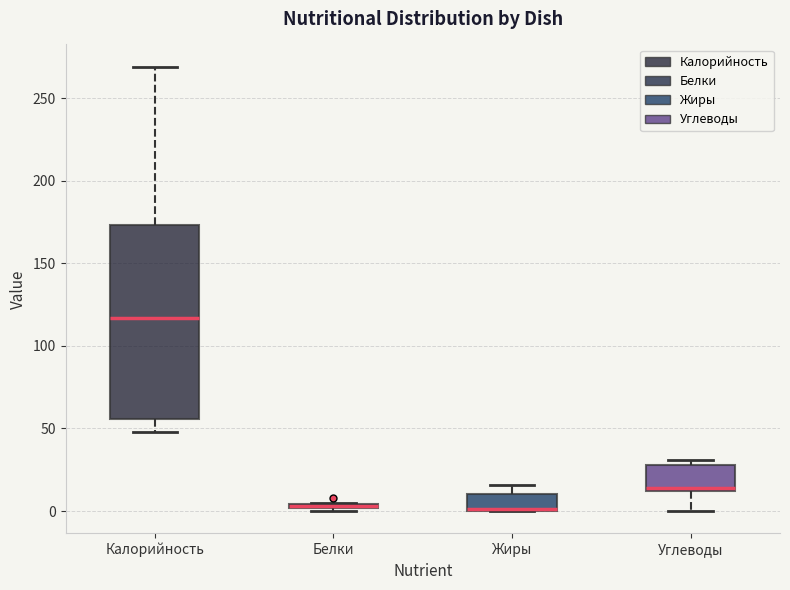

Where is the upper edge of the box for Белки on the y-axis? The values are not printed on the chart, so give them approximately, as read against the axis.

5